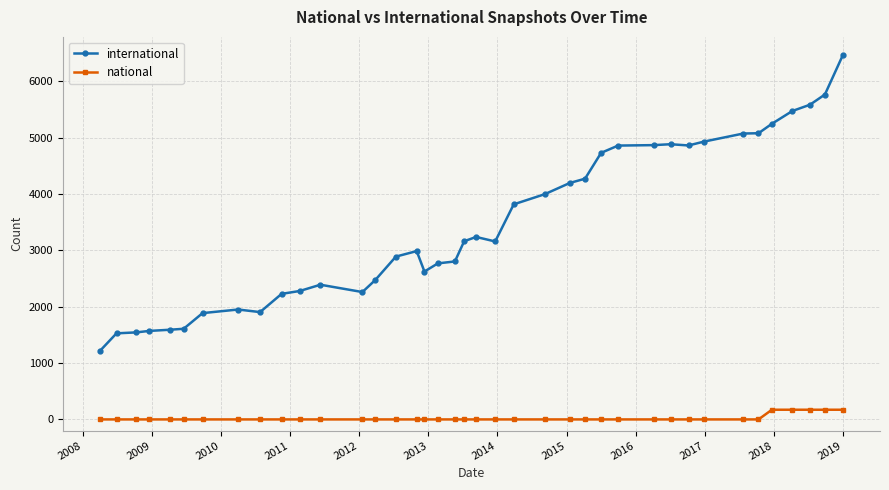

Which series has the widest spread of values?

international